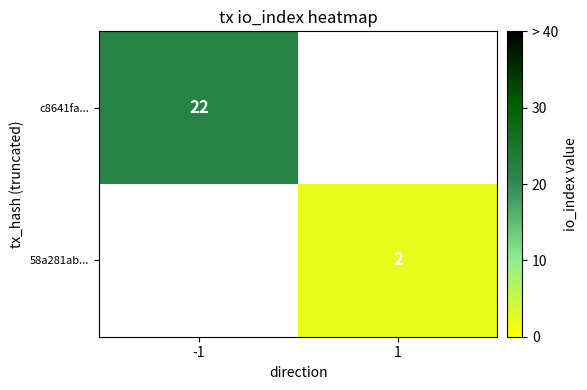

The 58a281ab... series shows 2 at 1. True or false?

True